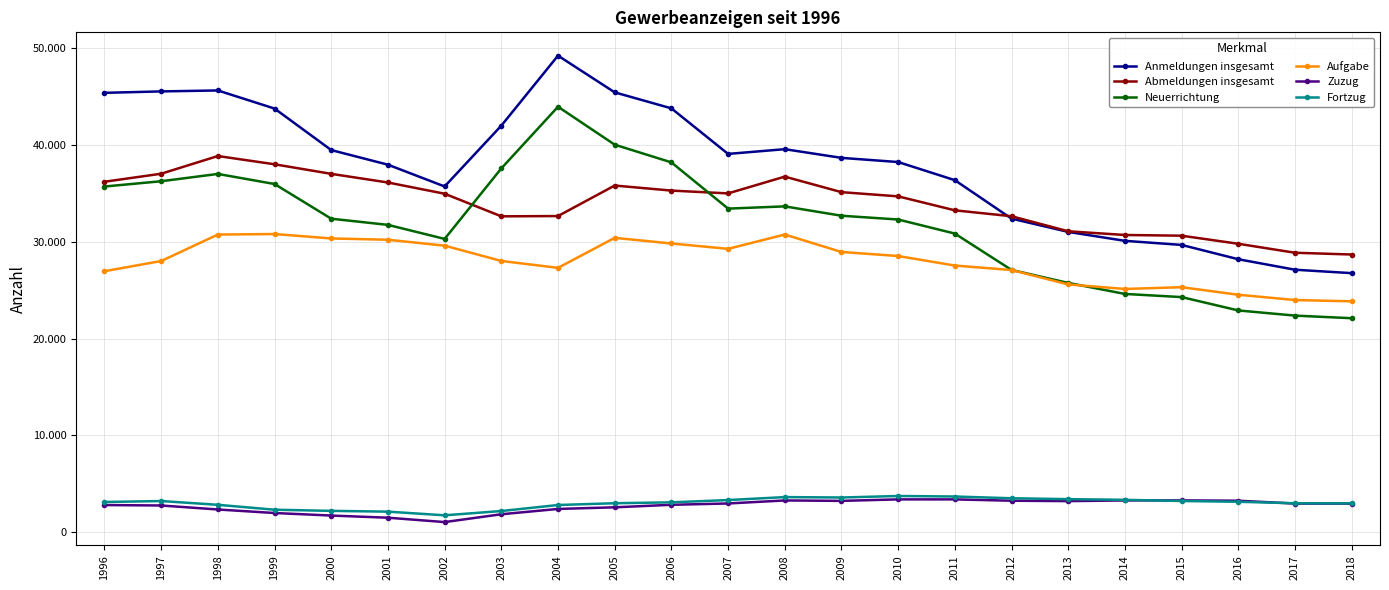

Does the chart have visible grid lines?

Yes